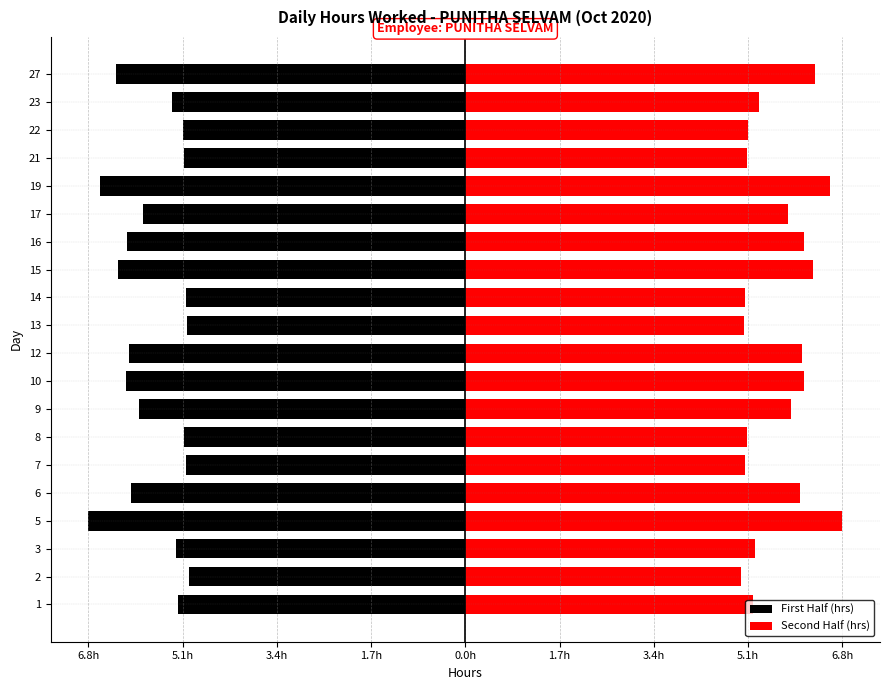

Which series changed the most between 1 and 5?

First Half (hrs)